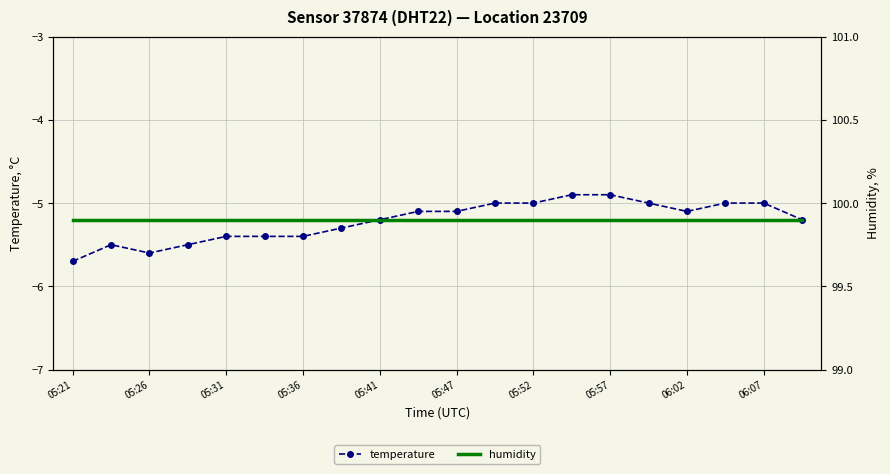

Is it true that temperature equals -2.6 at 05:41?

False